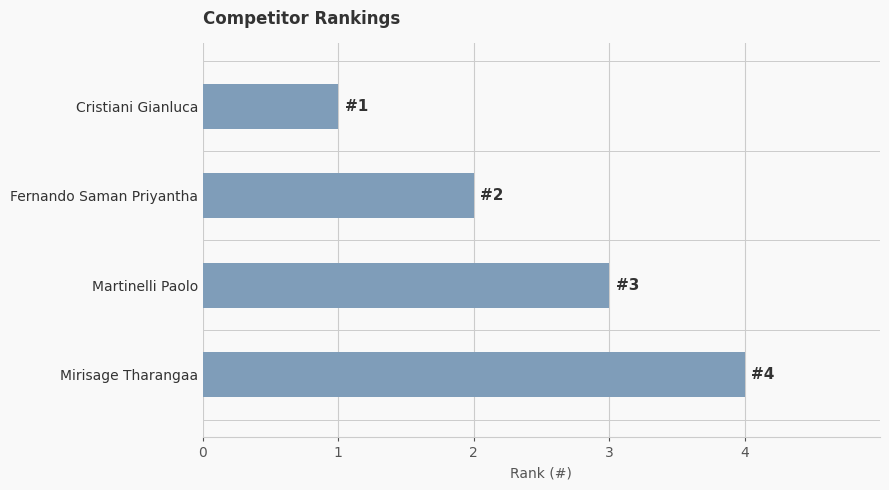

List the labels in order of value, smallest first.

Cristiani Gianluca, Fernando Saman Priyantha, Martinelli Paolo, Mirisage Tharangaa